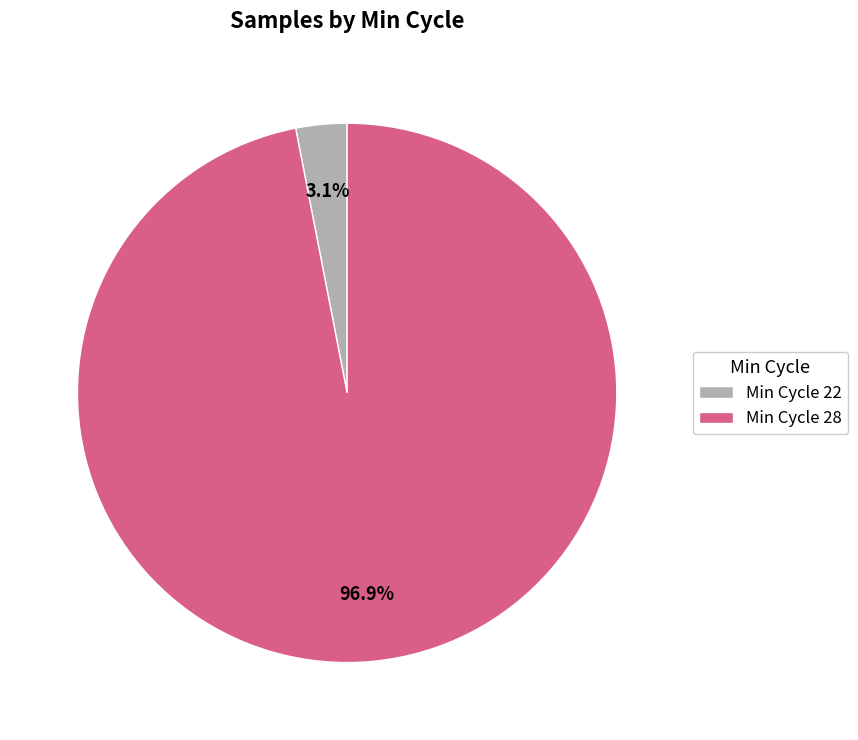

Between Min Cycle 28 and Min Cycle 22, which is larger?

Min Cycle 28